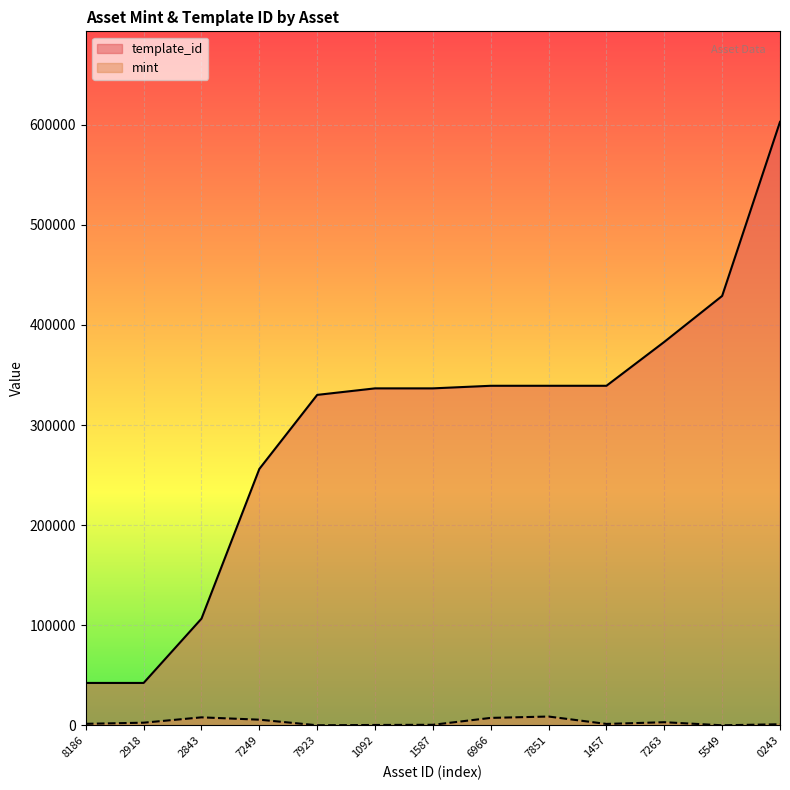

What is the lowest value of the template_id series?

42421